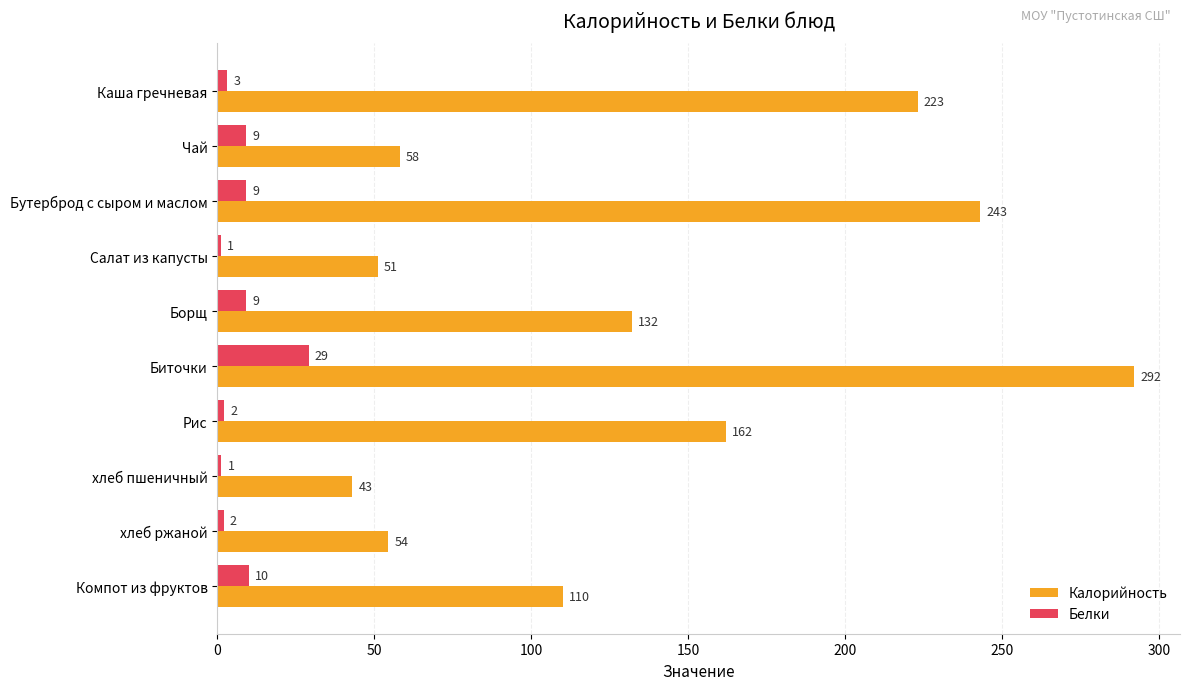

True or false: Калорийность has a value of 350.6 at Бутерброд с сыром и маслом.

False